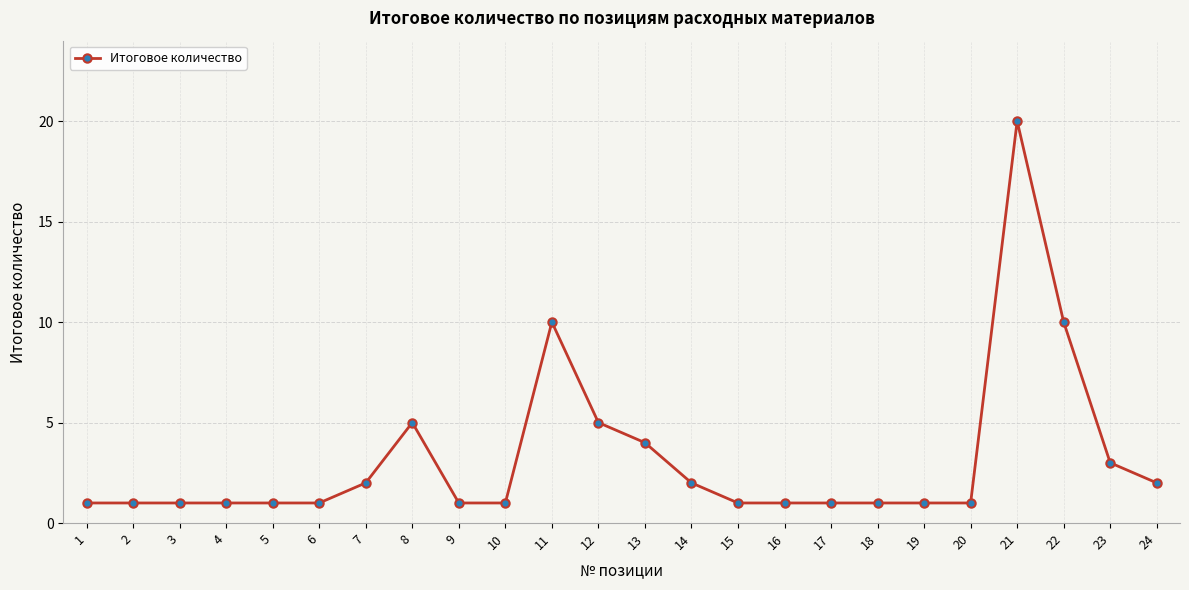

What is the change in value from 20 to 24?

+1